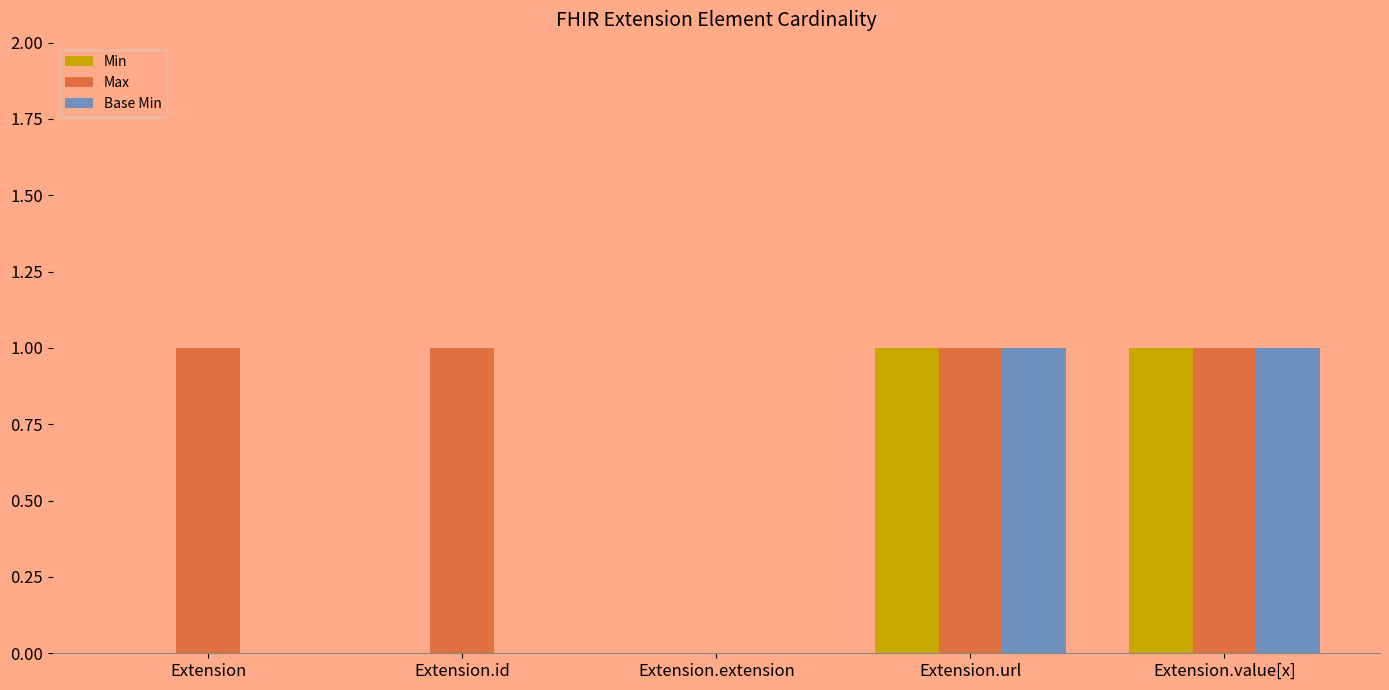

Which series has the largest total across all categories?

Max